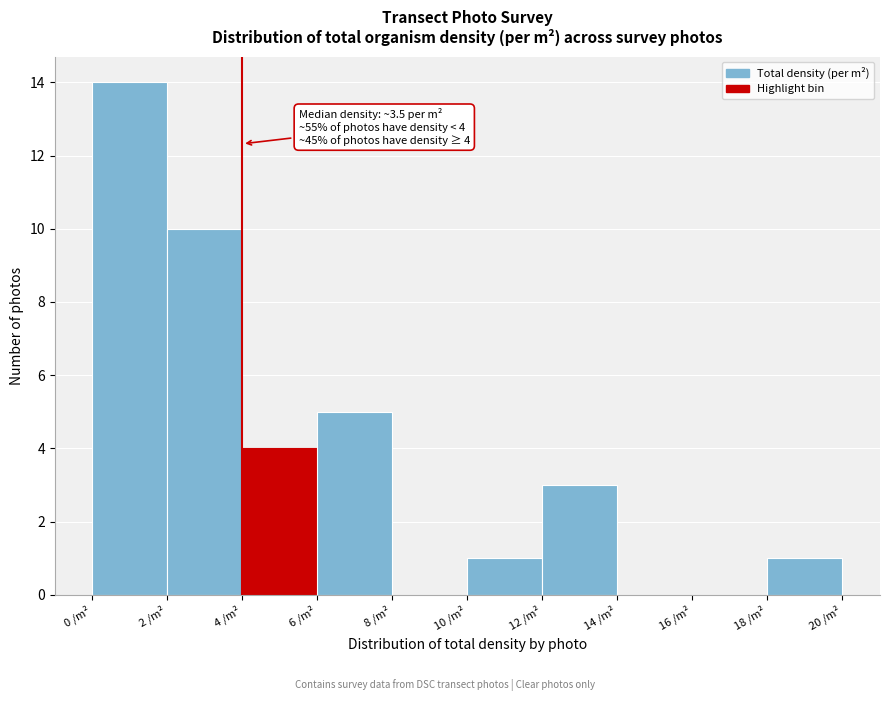

Over which range of the x-axis is the bar tallest?

0 to 2